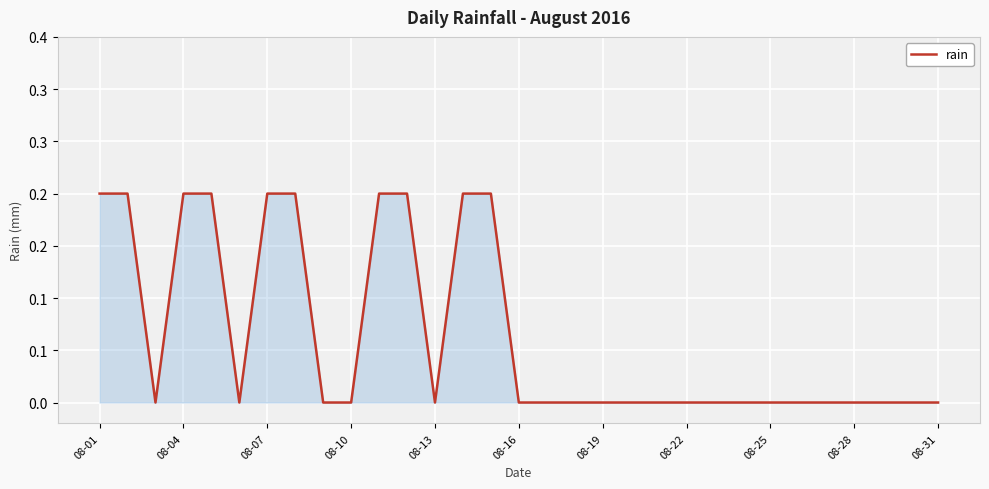

Does the chart have visible grid lines?

Yes